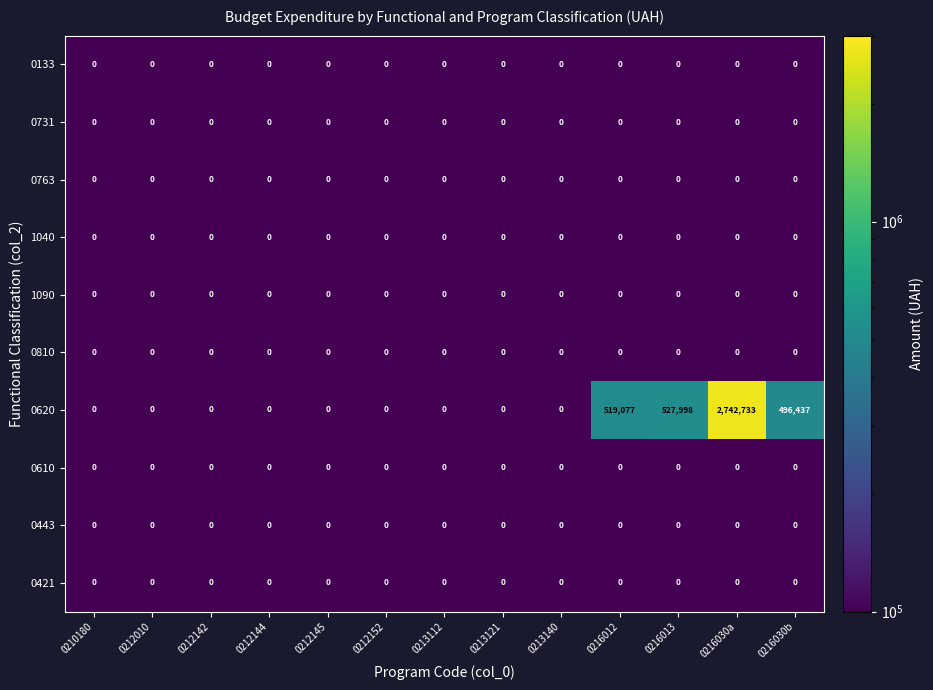

What is the difference between the second highest and second lowest values in the 0620 series?

527998